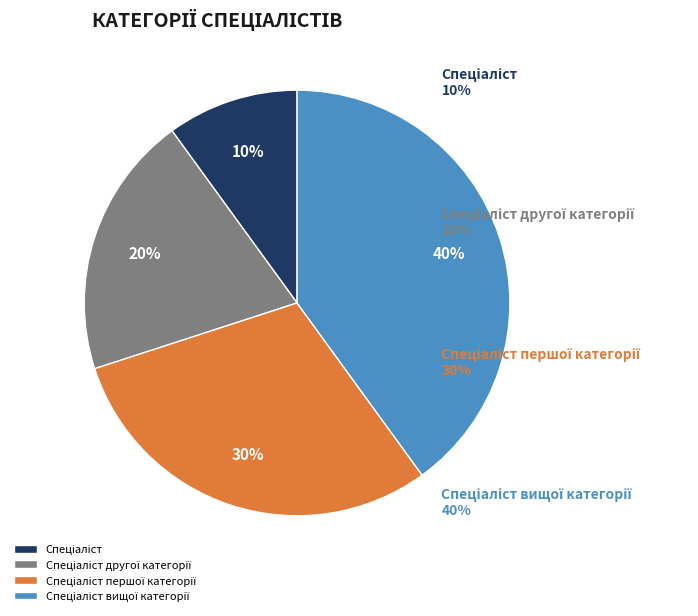

To the nearest percent, what is the average slice percentage?

25%